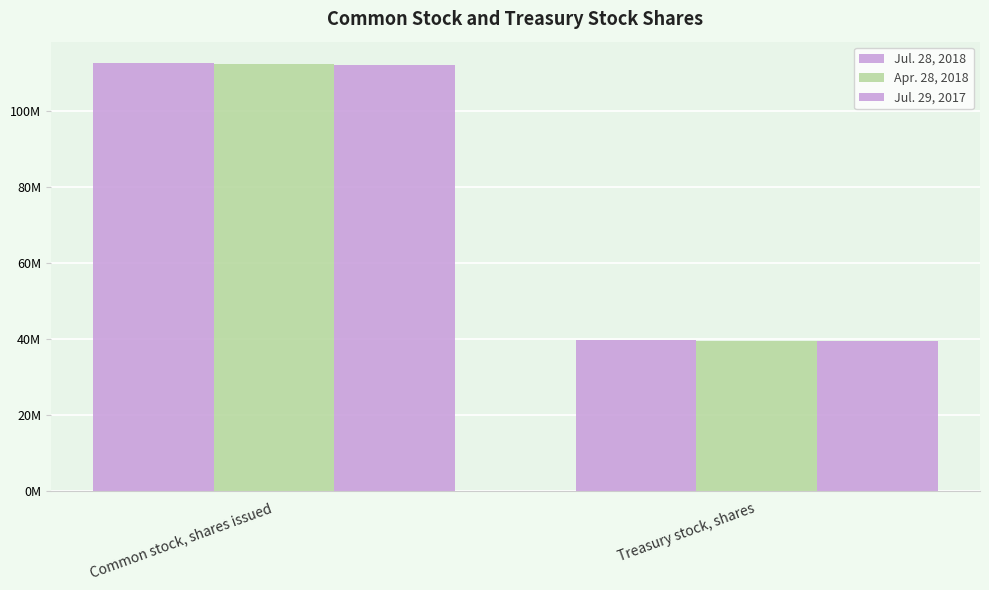

What is the sum of all Apr. 28, 2018 values?

151823000